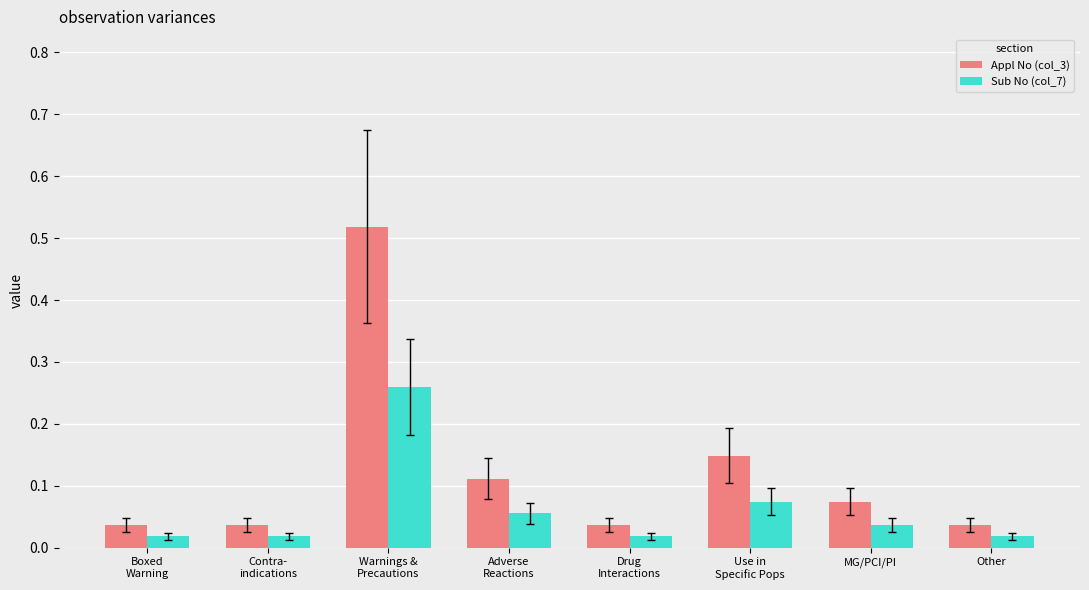

Which series has the widest spread of values?

Appl No (col_3)